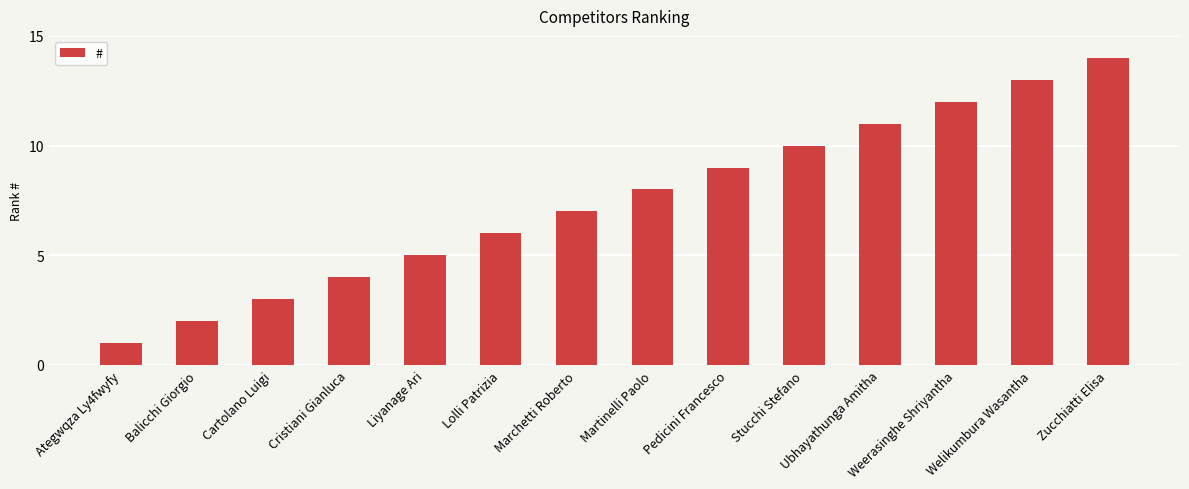

At which category does the chart reach its peak across all series?

Zucchiatti Elisa